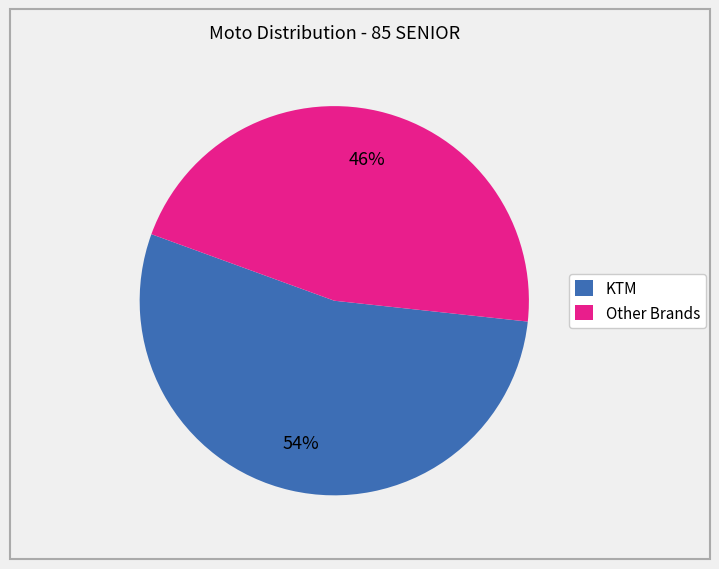

To the nearest percent, what is the average slice percentage?

50%